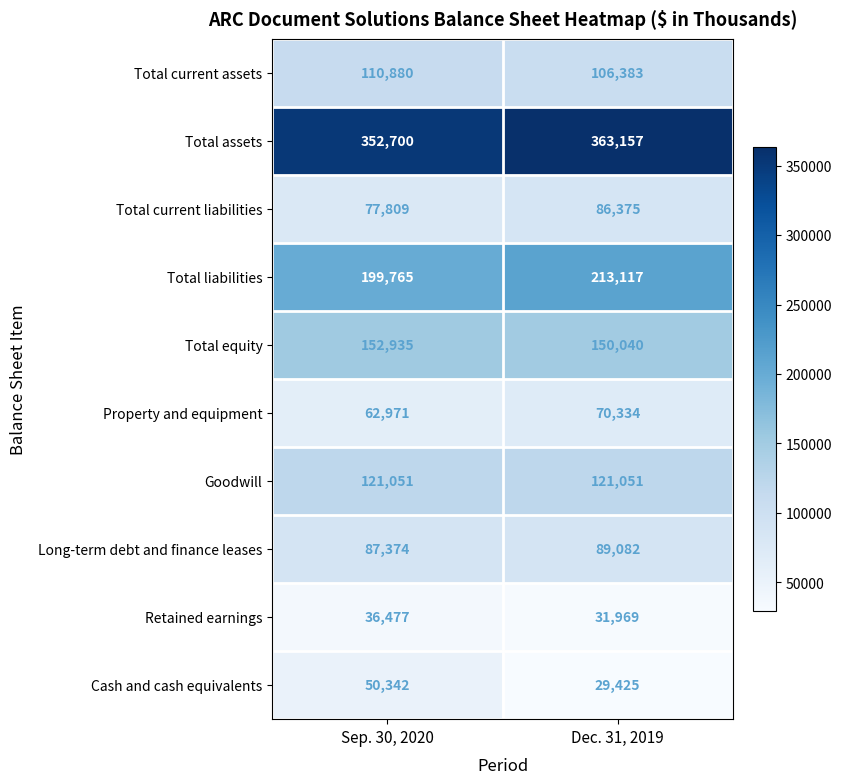

The value of Total current liabilities at Sep. 30, 2020 is 34049. True or false?

False